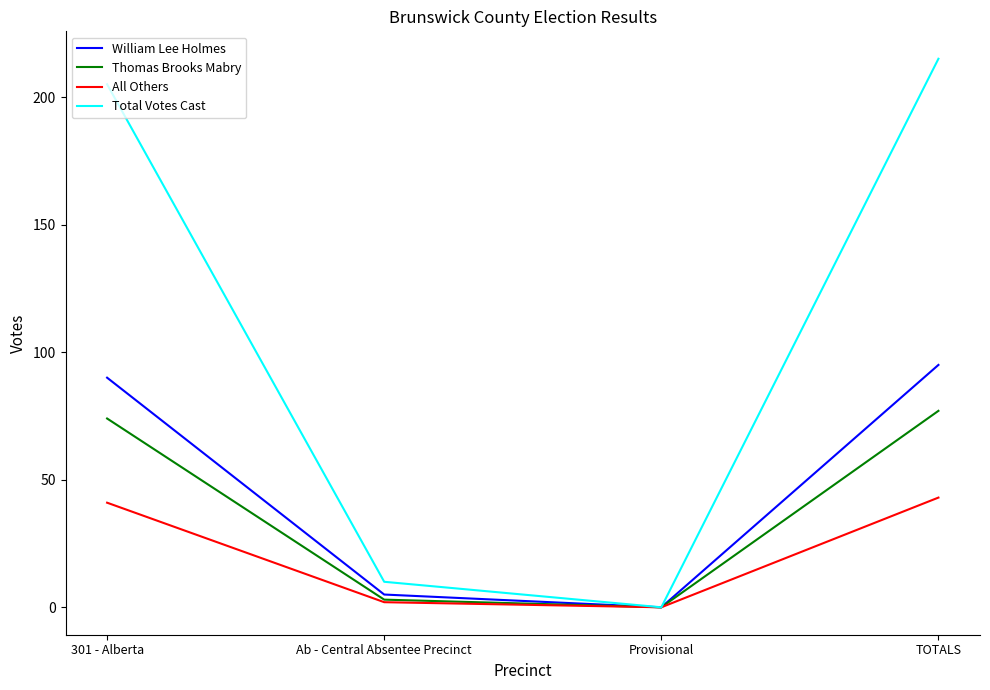

Does the chart display data point markers on the line(s)?

No